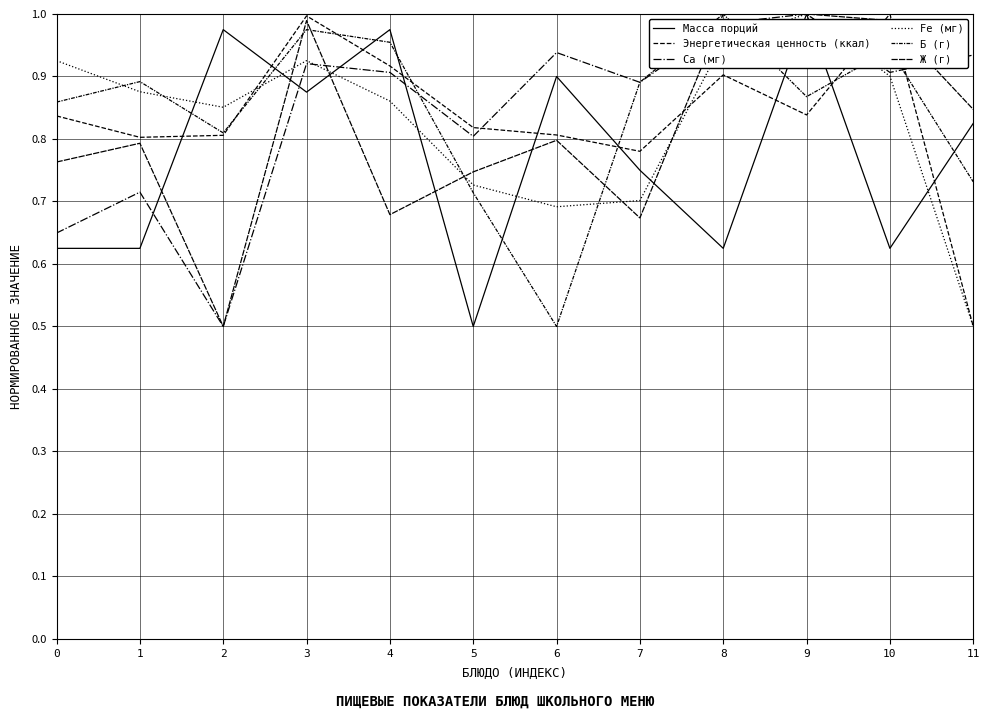

The value of Ж (г) at 0 is 0.8. True or false?

True